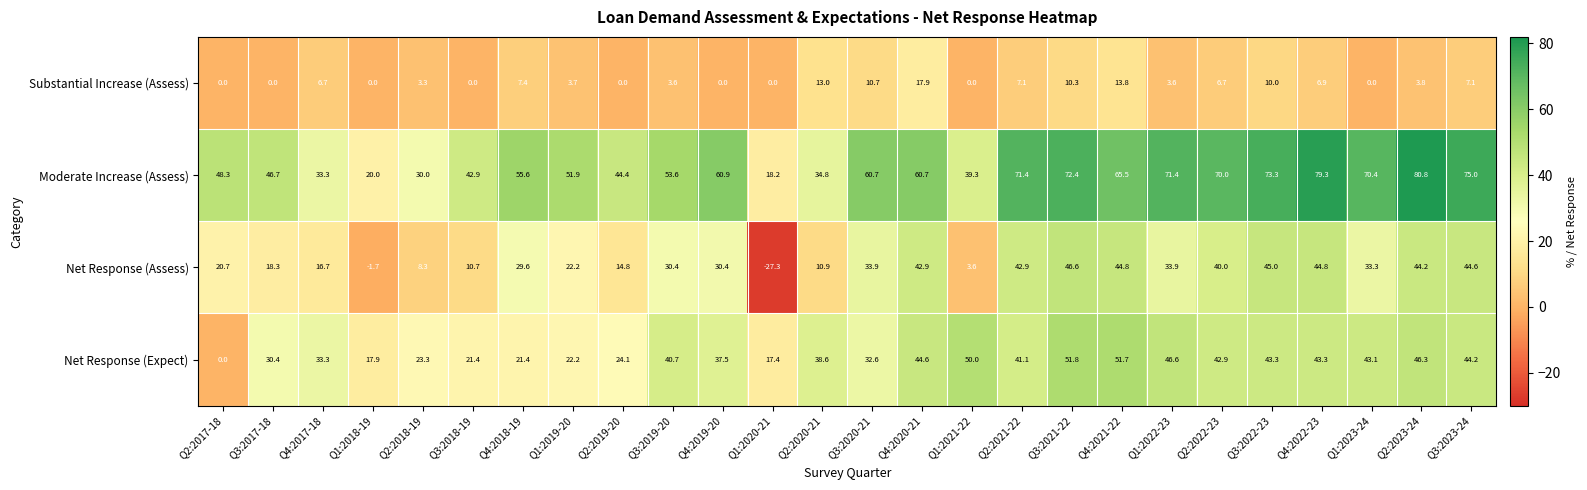

Which series changed the most between Q2:2021-22 and Q4:2021-22?

Net Response (Expect)